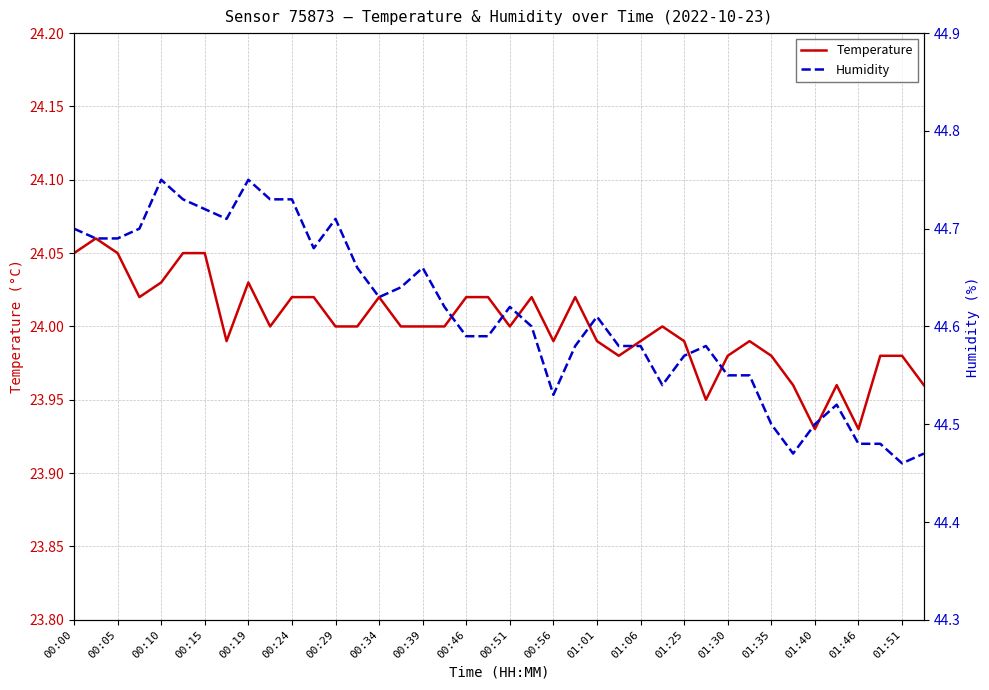

What is the sum of the Humidity values at 35 and 29?

89.1